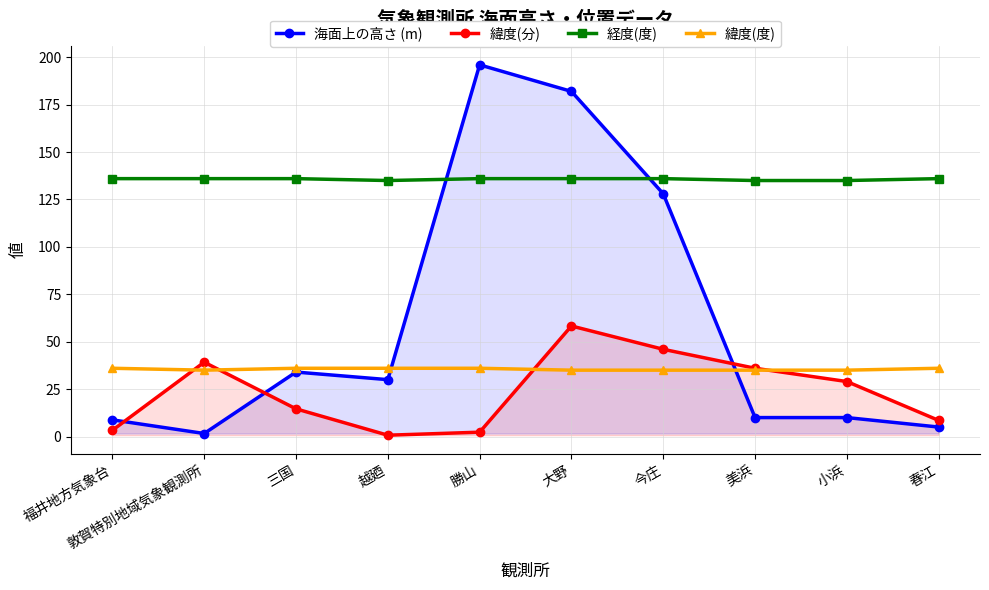

True or false: 緯度(分) has more than 0 interior local peaks.

True